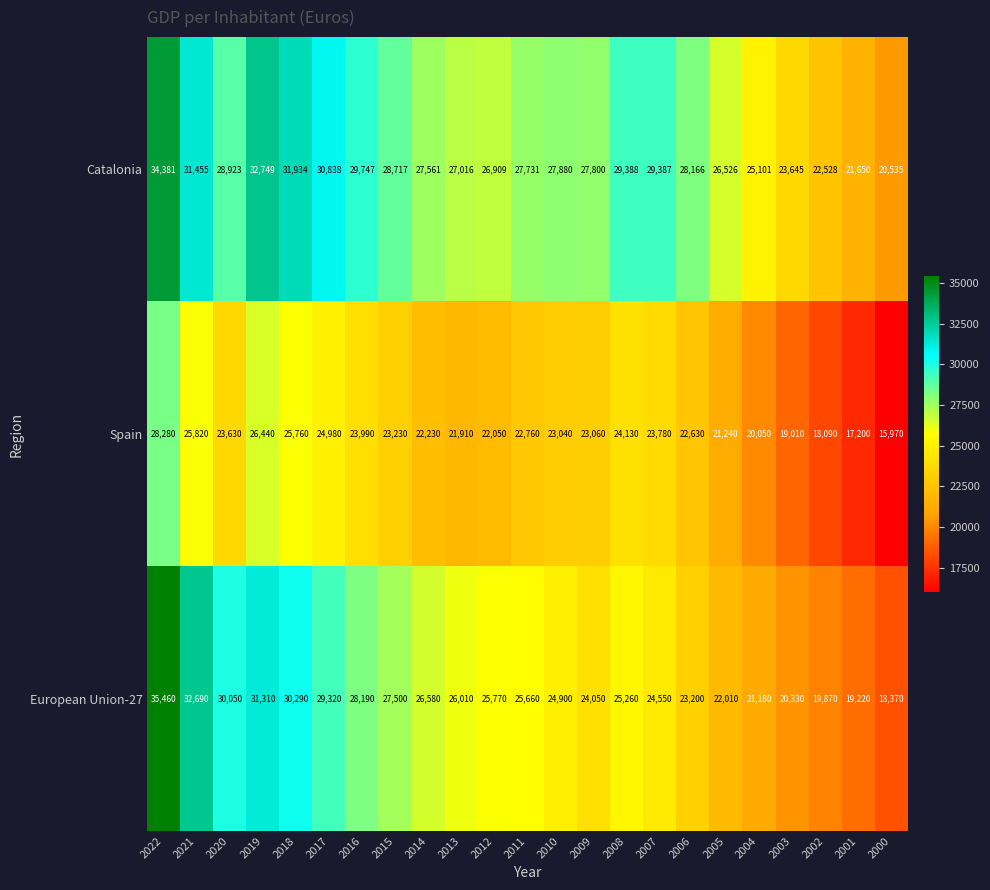

What is the difference between the second highest and minimum values in the European Union-27 series?

14320